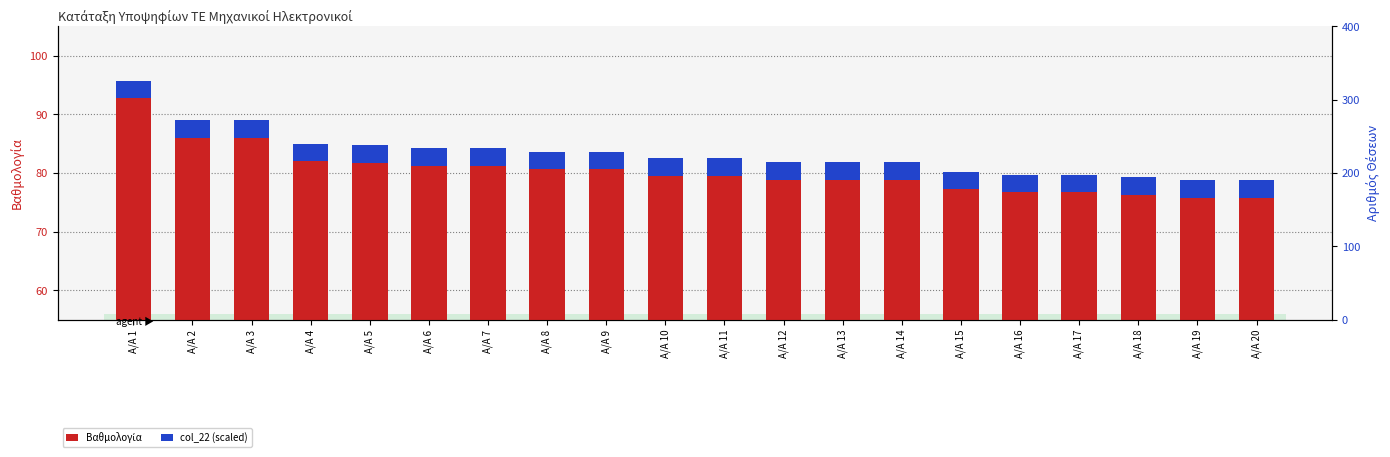

List the series in order of their peak value, highest first.

Βαθμολογία, col_22 (scaled)